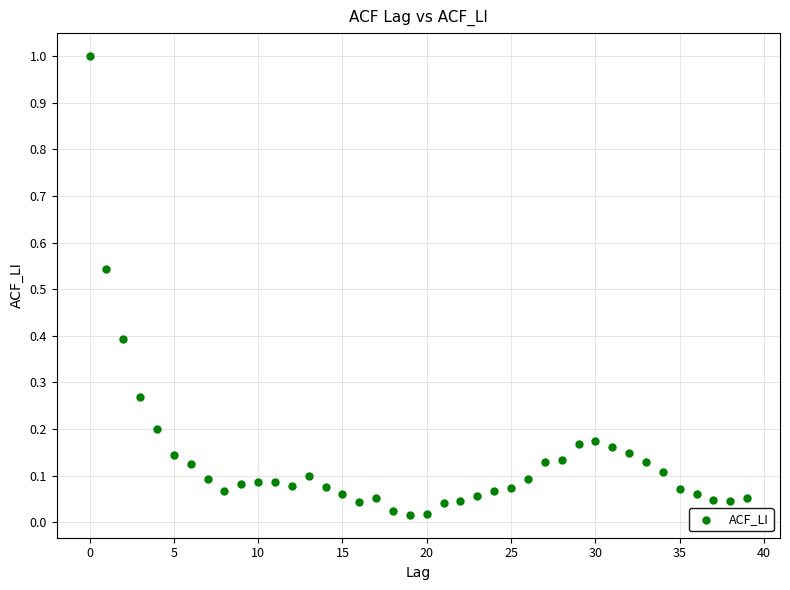

What is the range of Y values (max minus min)?

1.0